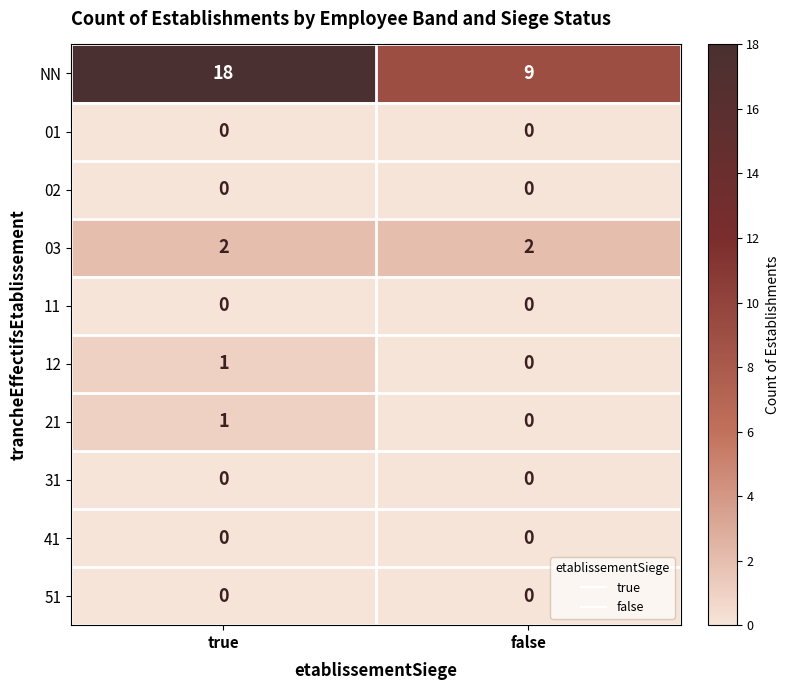

Which series changed the most between true and false?

NN